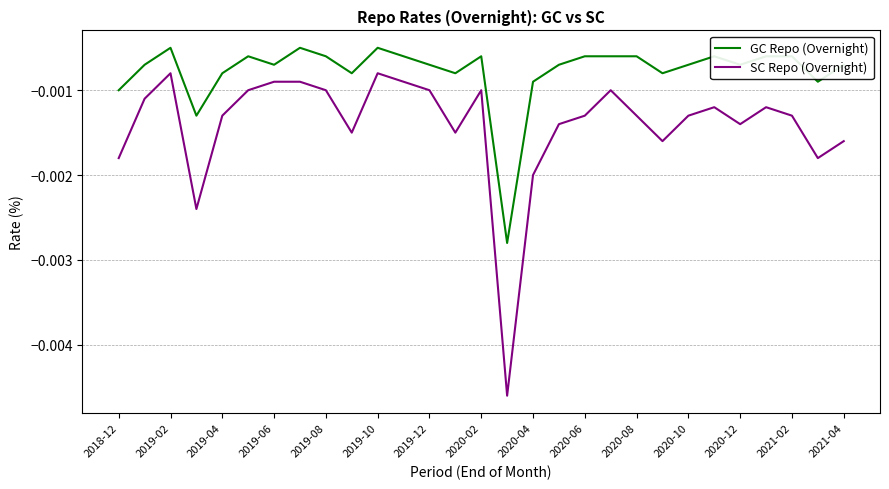

Rank the series by their maximum value, from highest to lowest.

GC Repo (Overnight), SC Repo (Overnight)